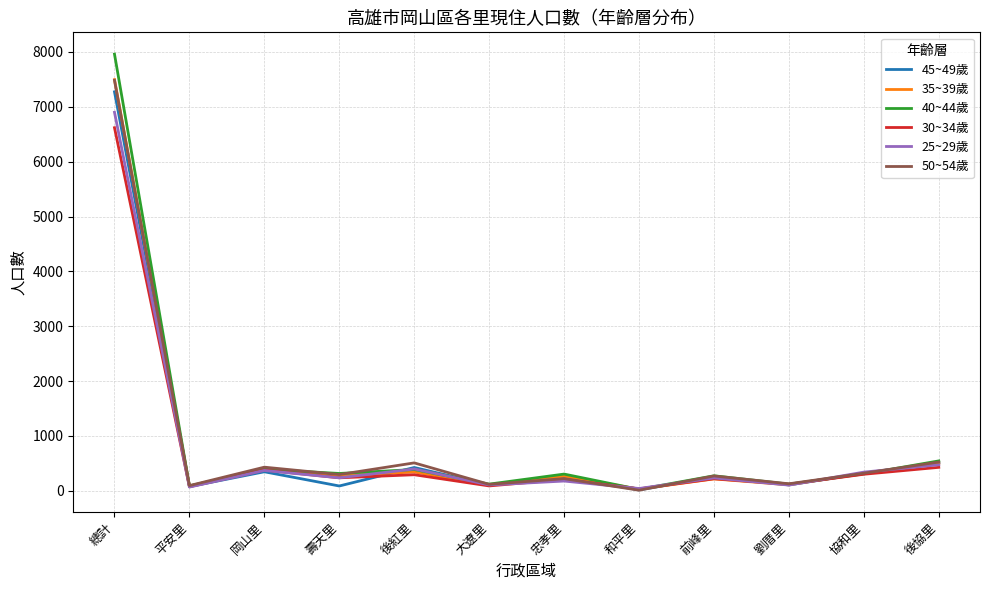

Which series has the widest spread of values?

40~44歲